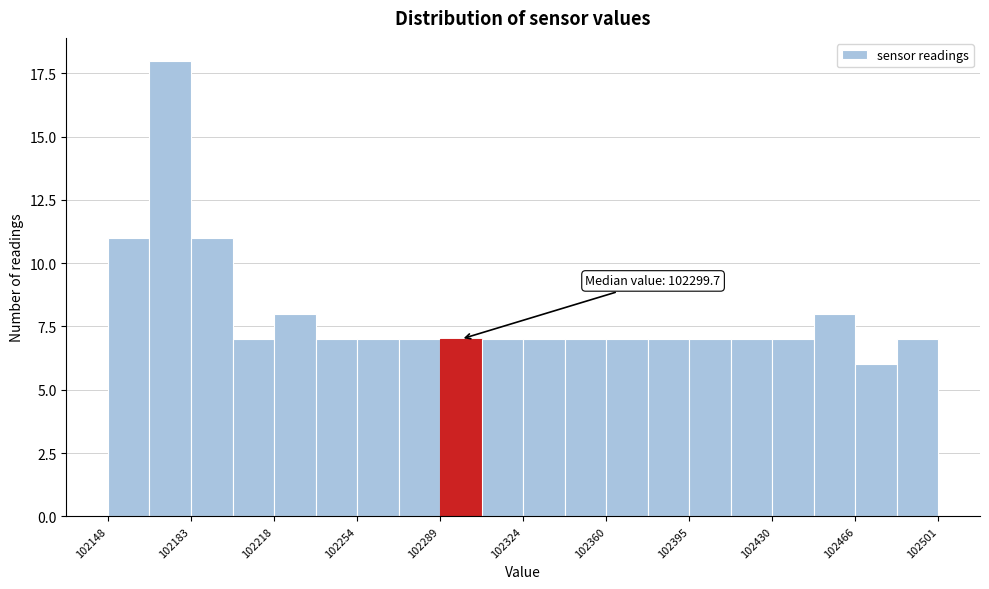

Around what value on the x-axis is the tallest bar? Give the approximate position of its centre, as read against the axis.

102175